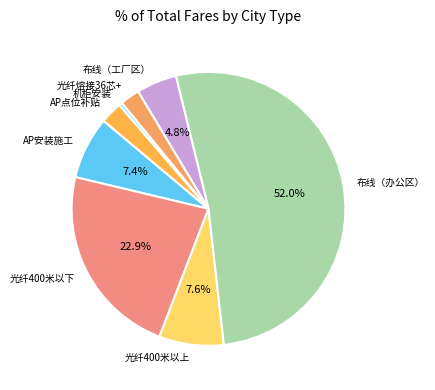

Count the number of slices in the pie.

8